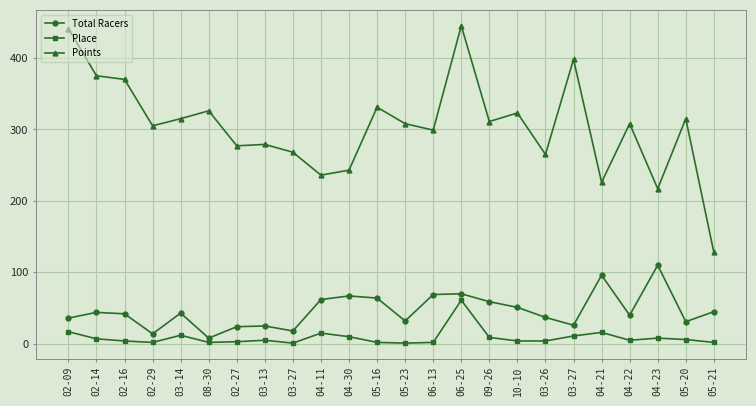

True or false: Points and Total Racers intersect in this chart.

False